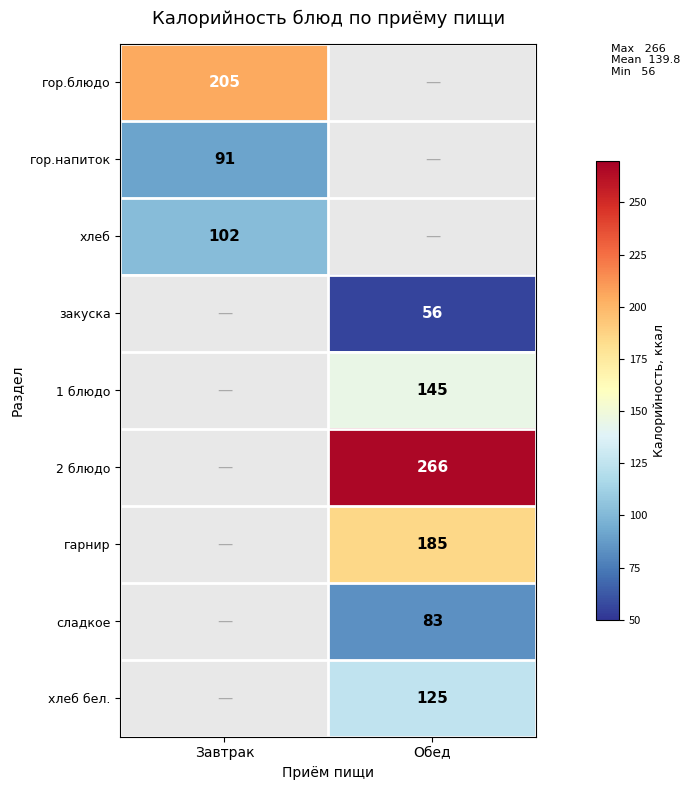

The гарнир series shows 185 at Обед. True or false?

True